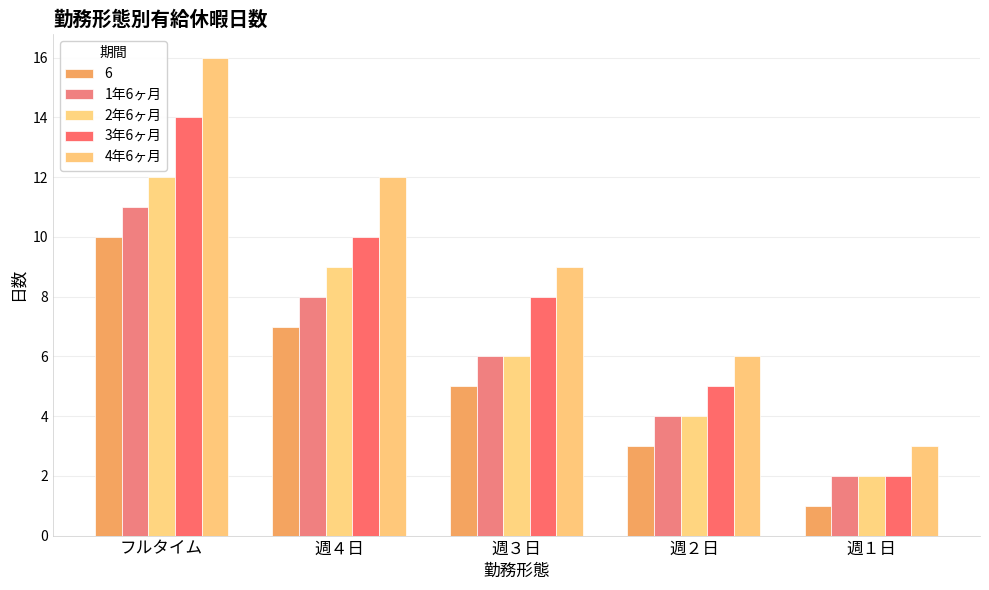

What is the label of the 5th bar from the right?

フルタイム